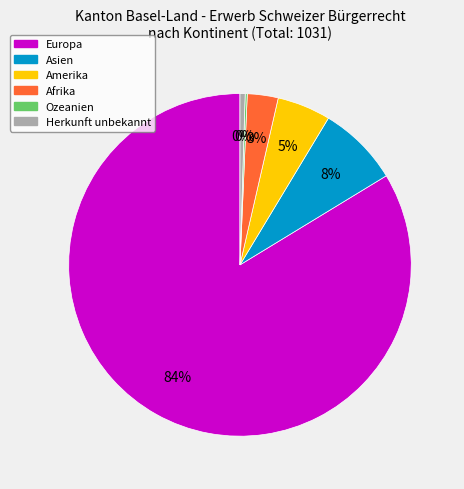

Approximately how many times larger is the value at Afrika compared to Asien?

0.4